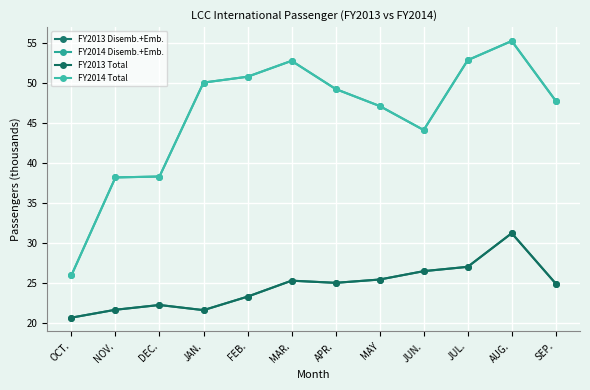

Is it true that FY2014 Total equals 44.1 at JUN.?

True